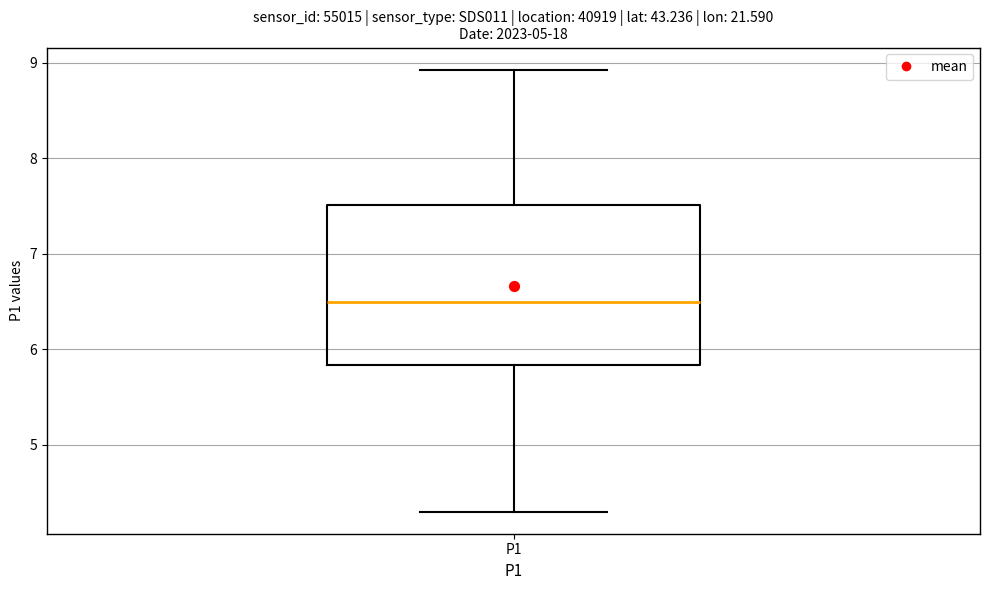

Read this box plot against the y-axis: the position of the median line, the range covered by the box, and the ends of both whiskers. The values are not printed on the chart, so give them approximately, as read against the axis.

median 6.5, box 5.8 to 7.5, whiskers 4.3 to 8.9